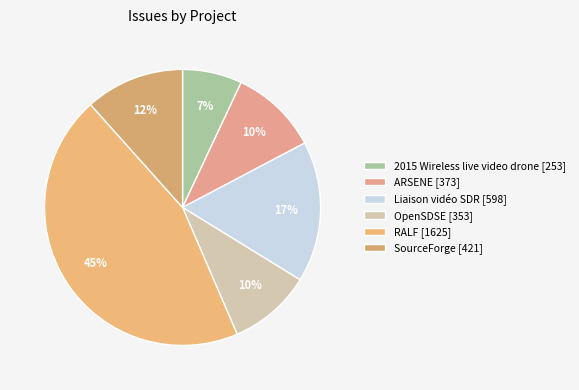

How many segments does this pie chart have?

6